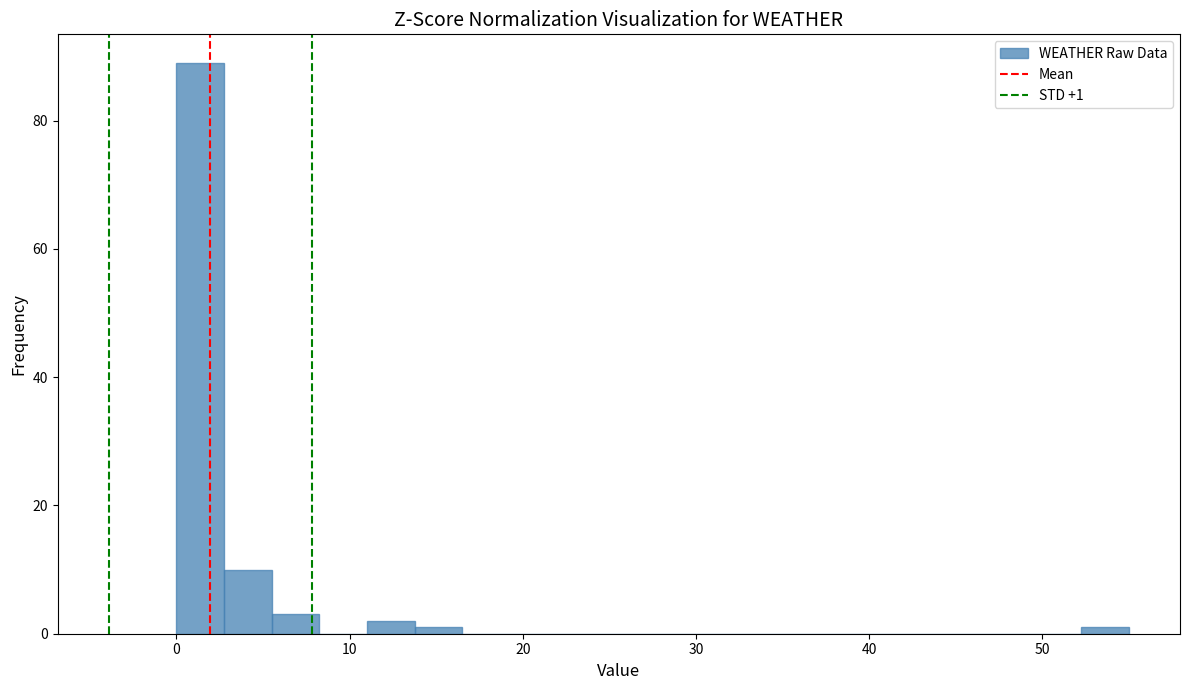

Read against the x-axis, roughly where is the centre of the tallest bar?

1